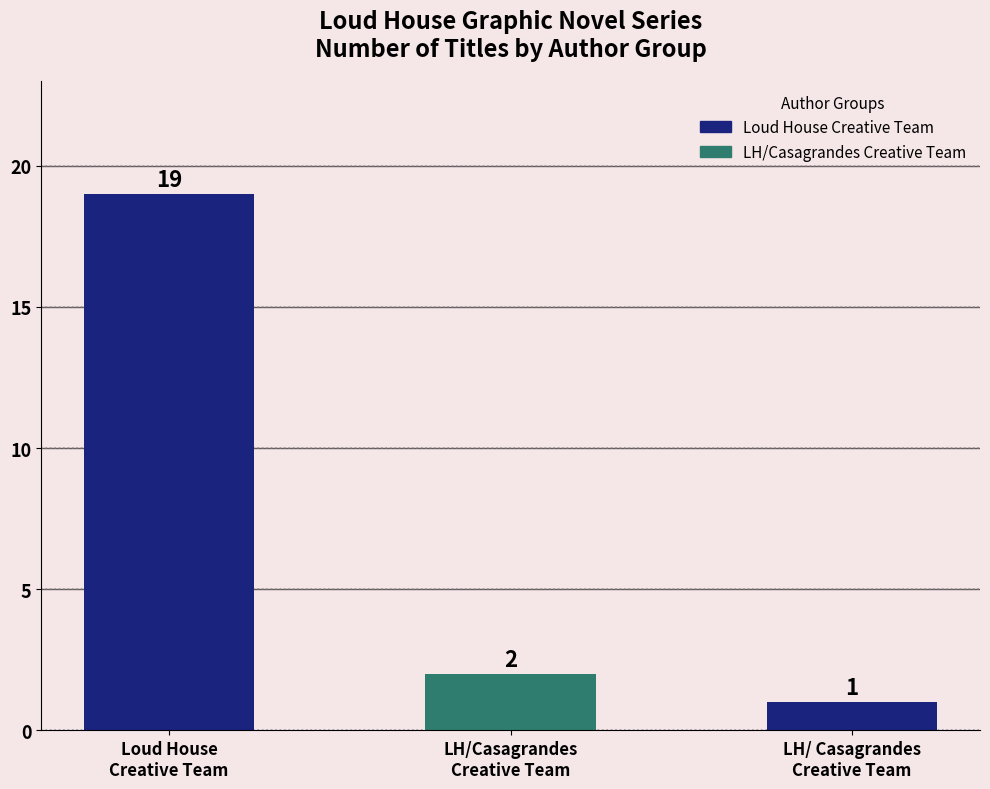

List the labels in order of value, largest first.

Loud House
Creative Team, LH/Casagrandes
Creative Team, LH/ Casagrandes
Creative Team